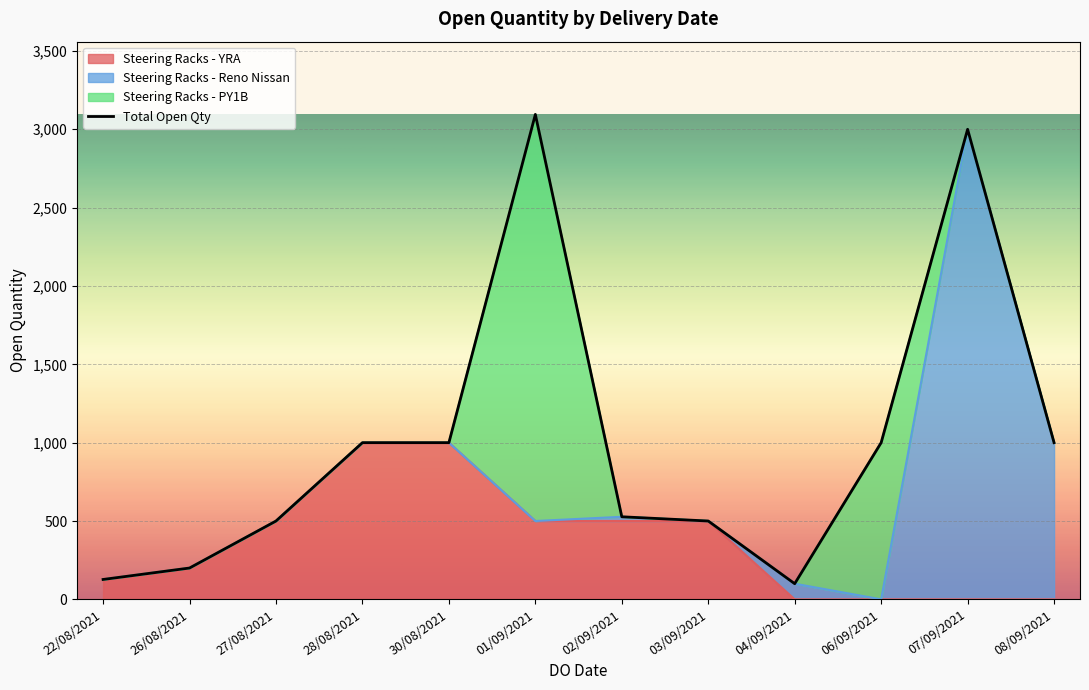

Between 26/08/2021 and 03/09/2021, which is larger?

03/09/2021